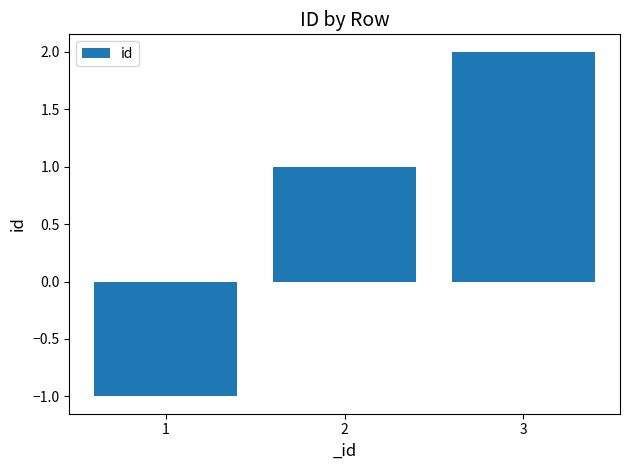

What is the value of the 3rd bar from the left?

2